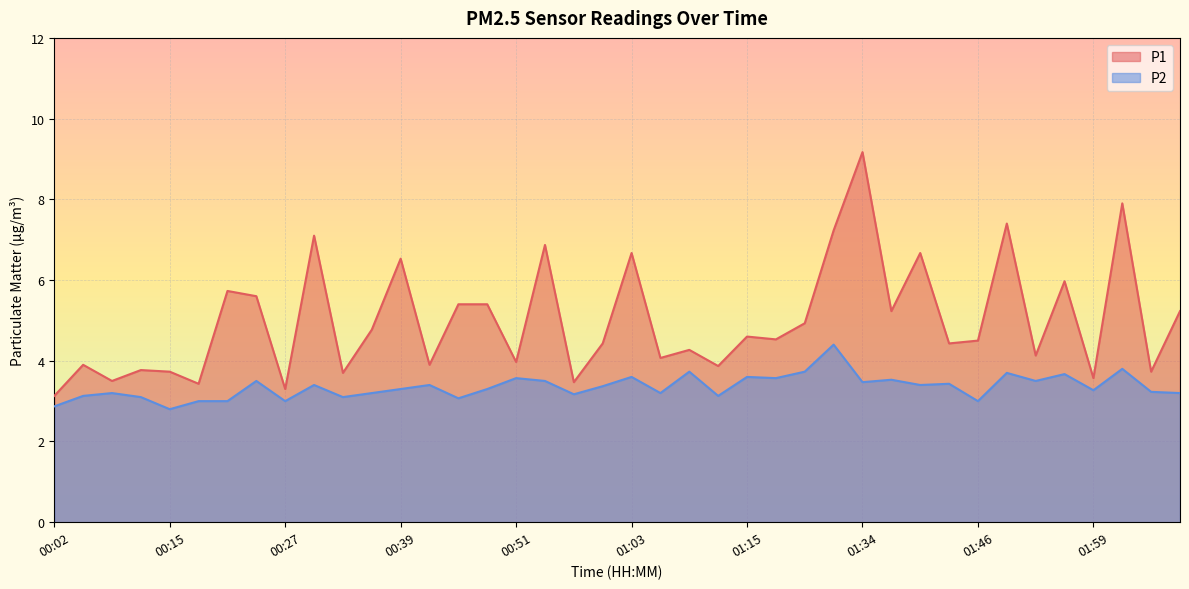

What is the total value across all series at 02:08?

8.4